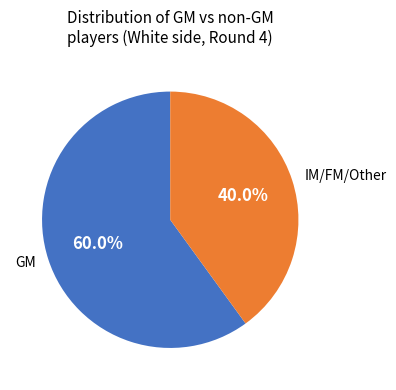

How much of the chart is everything except GM?

40.0%